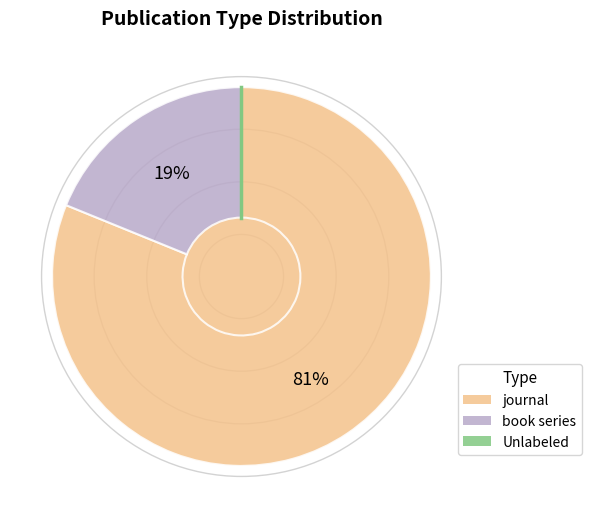

Does any single category account for the majority?

Yes